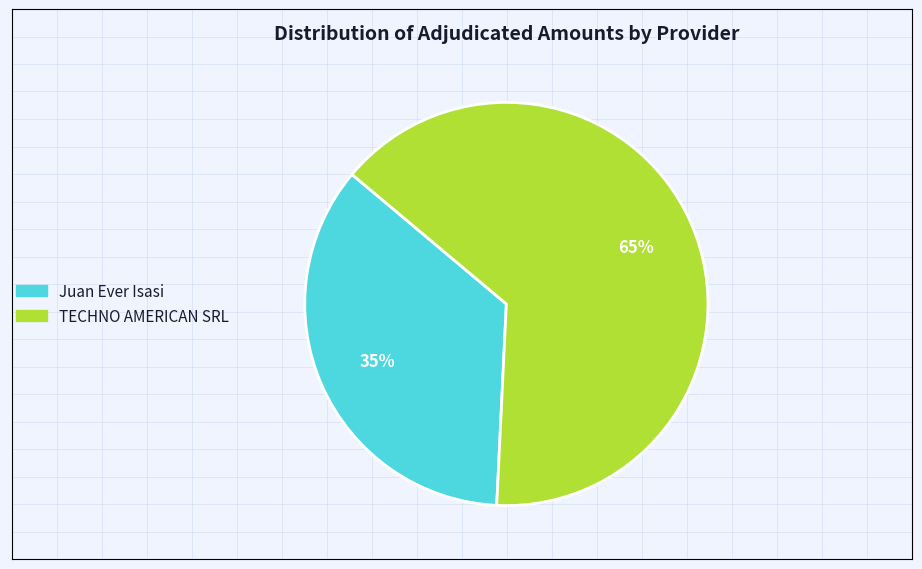

Which has a higher value, Juan Ever Isasi or TECHNO AMERICAN SRL?

TECHNO AMERICAN SRL